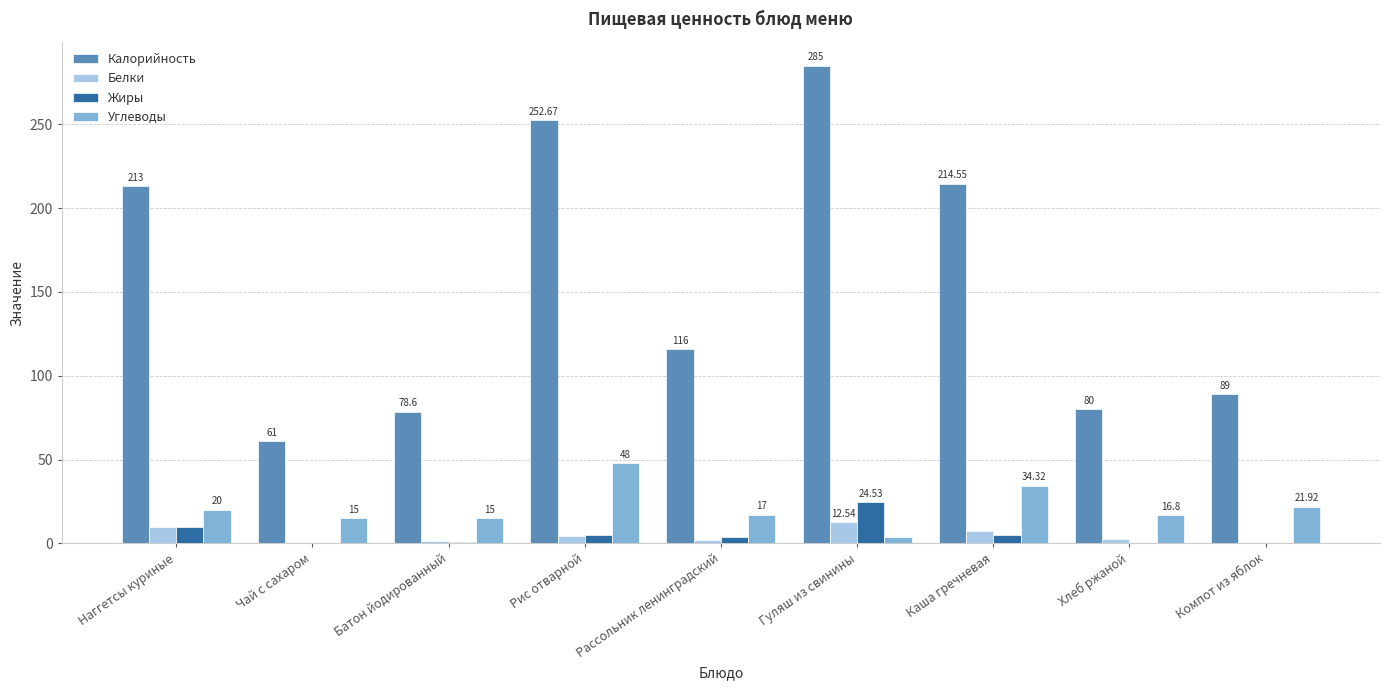

Where does the Калорийность series first go above 116?

Наггетсы куриные